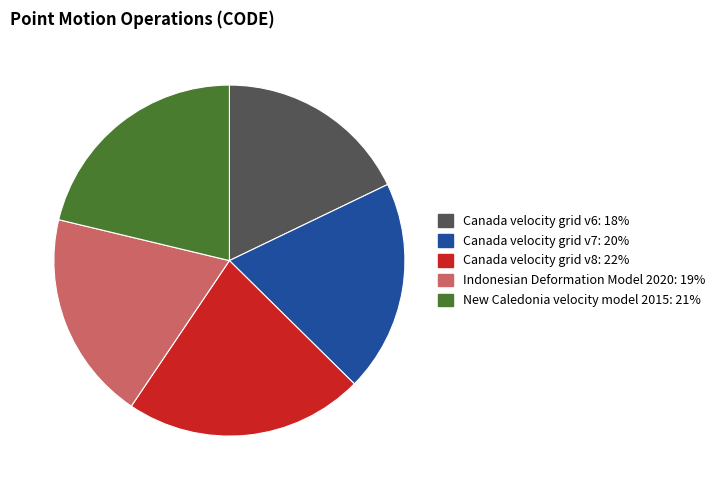

Is there any slice that represents more than half of the pie?

No